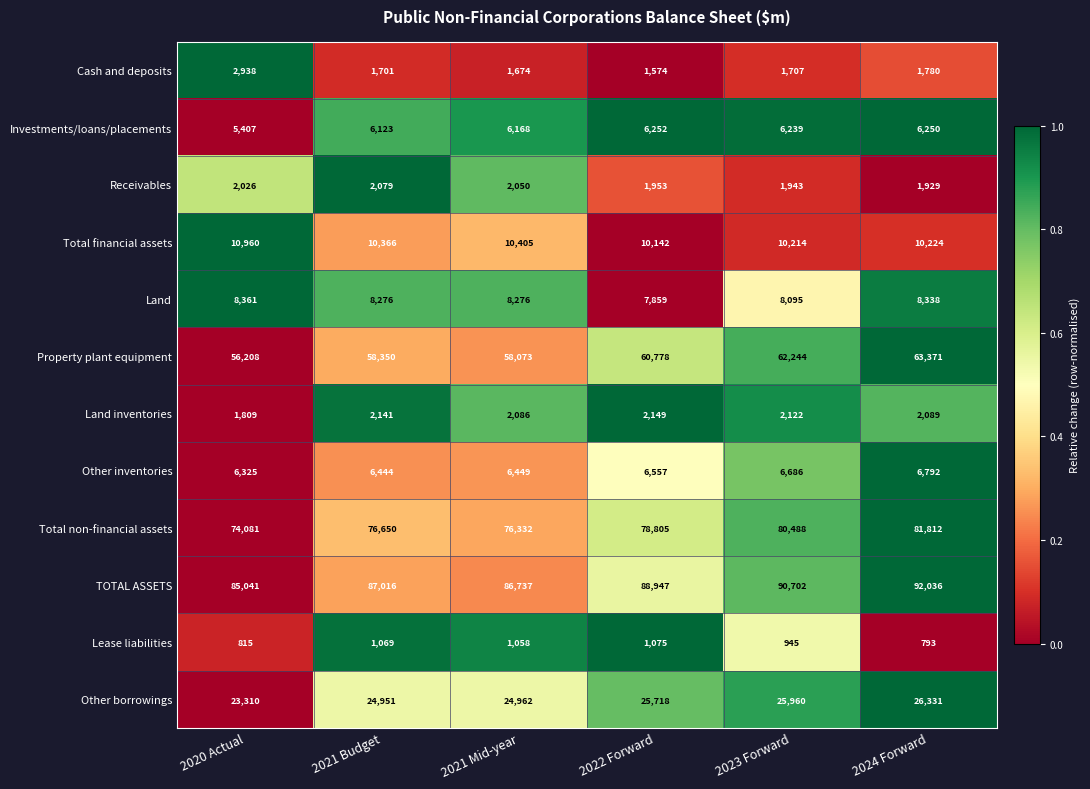

What is the sum of all Investments/loans/placements values?

36439